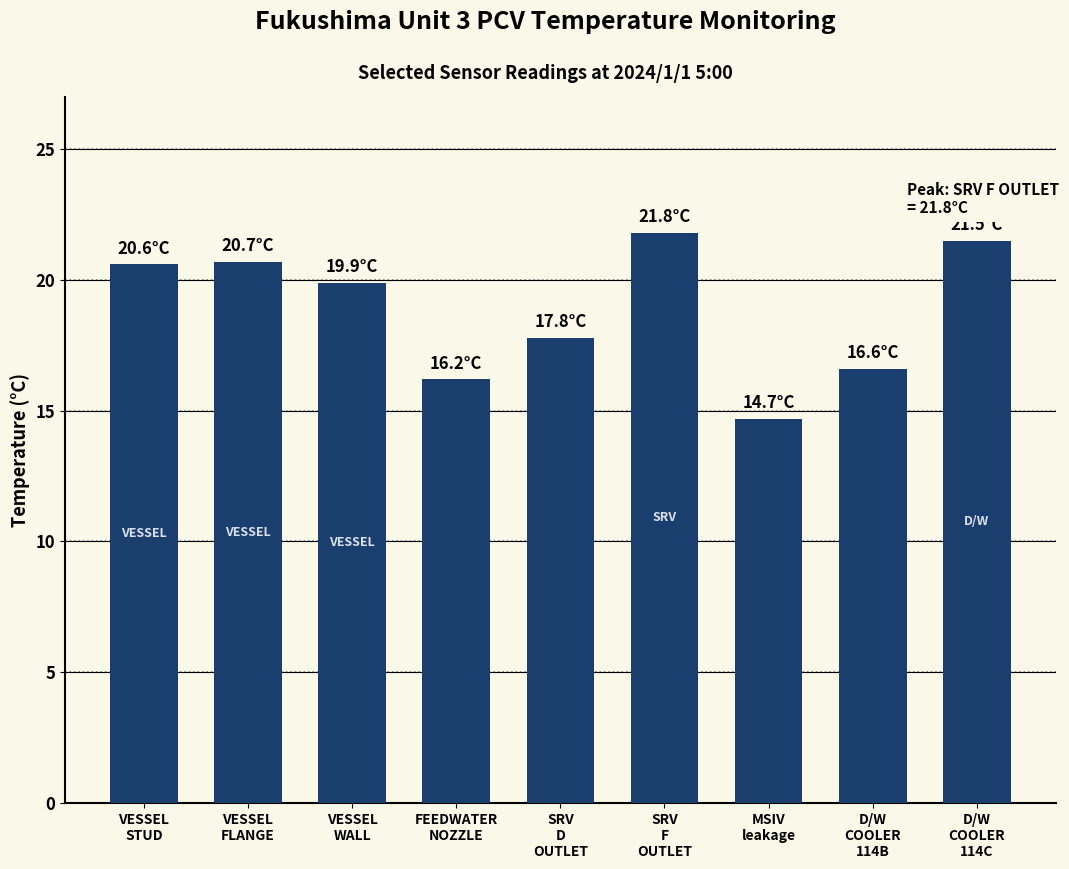

Between FEEDWATER
NOZZLE and D/W
COOLER
114C, which is larger?

D/W
COOLER
114C